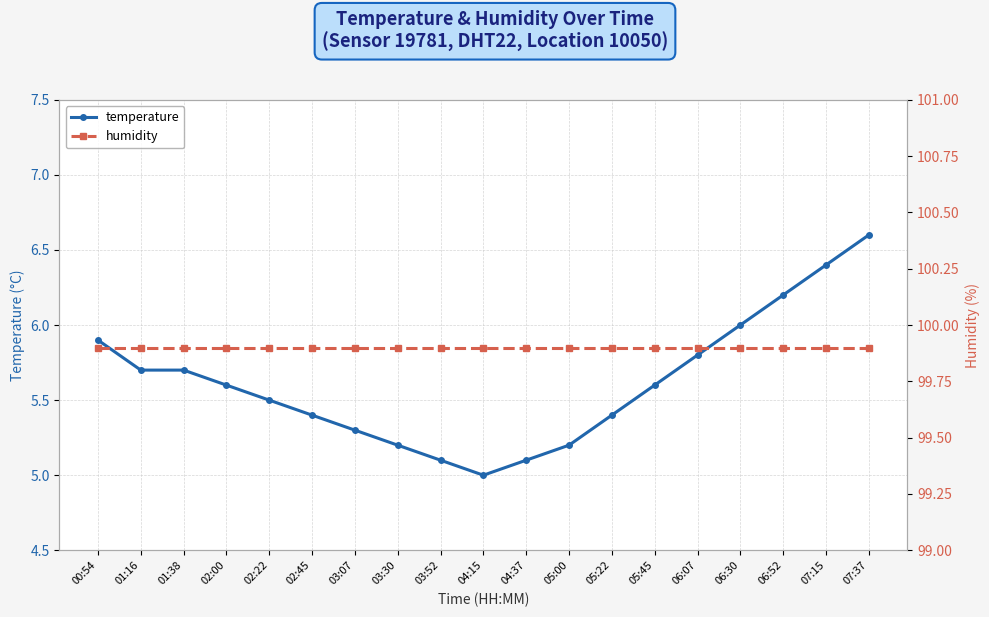

What is the label of the 15th point from the right?

02:22